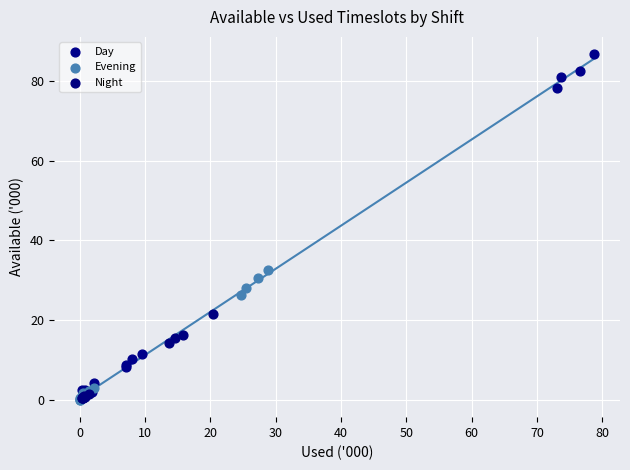

Which series contains the highest Y value?

Day